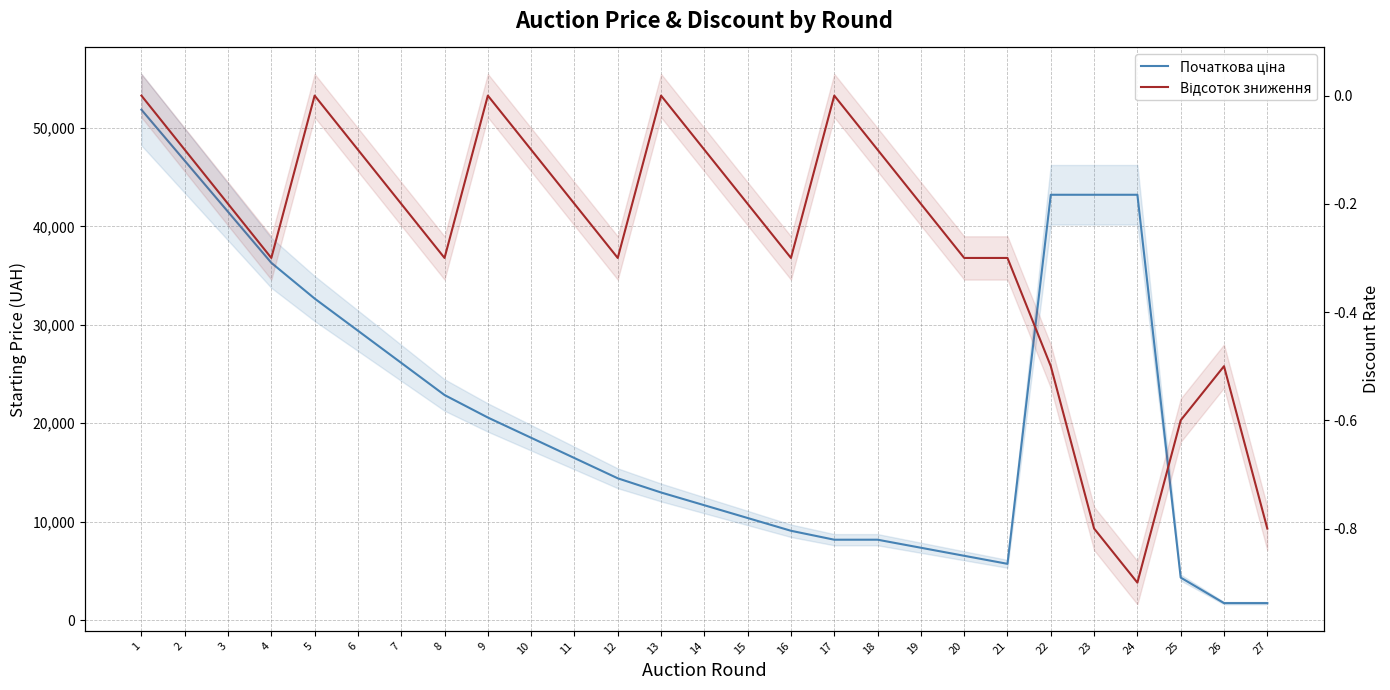

Which category has the highest value in the Відсоток зниження series?

1